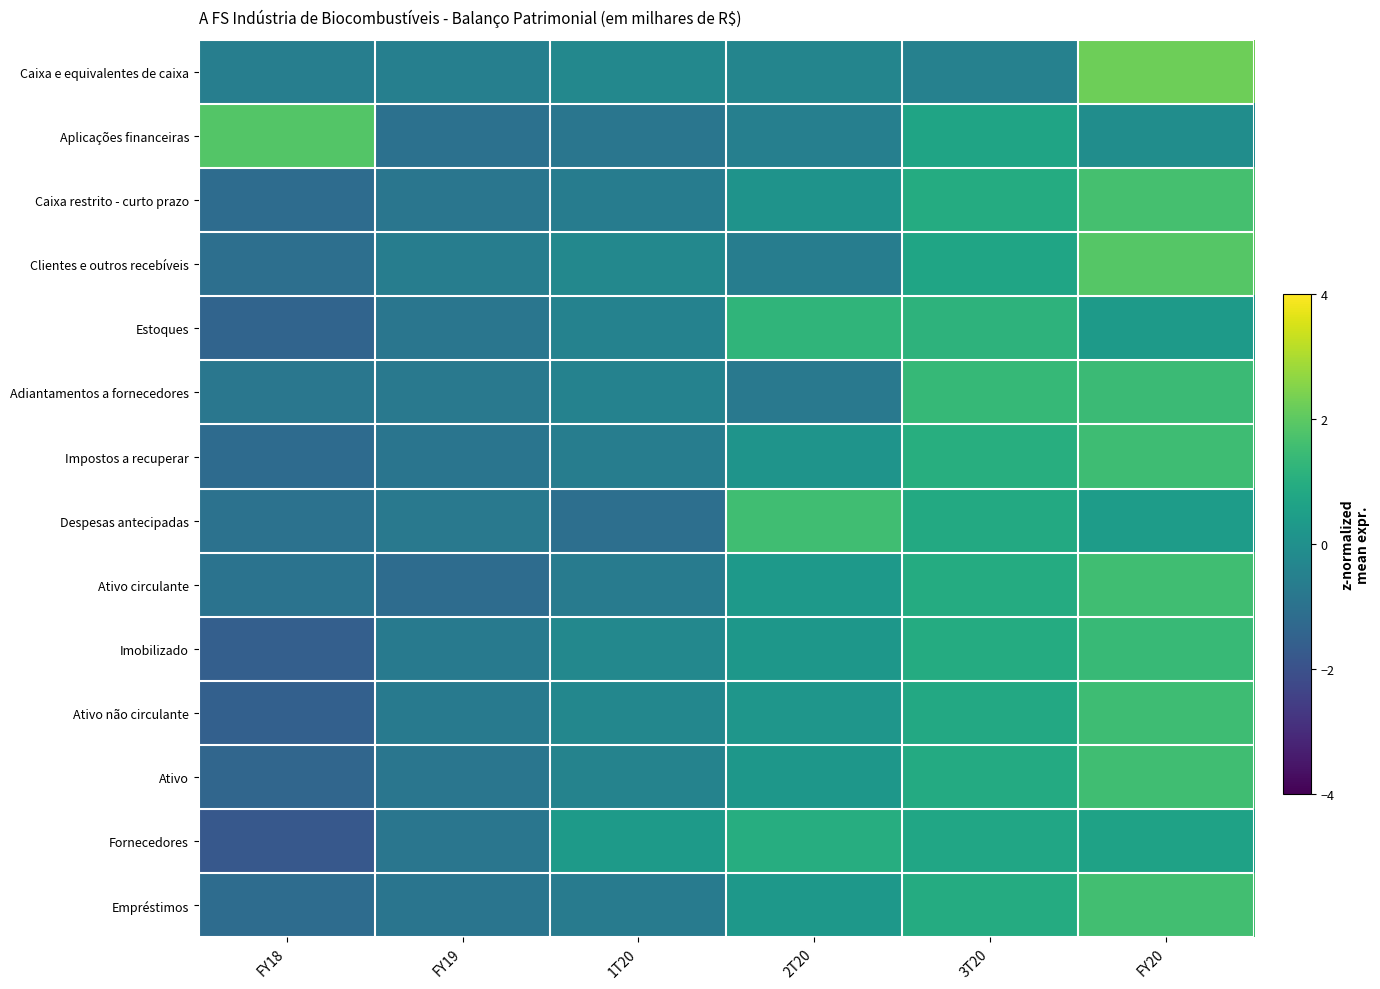

Reading right to left, extract all data points from this chart.

Caixa e equivalentes de caixa: FY20=2.2	3T20=-0.5	2T20=-0.4	1T20=-0.3	FY19=-0.5	FY18=-0.6
Aplicações financeiras: FY20=-0.1	3T20=0.7	2T20=-0.5	1T20=-0.9	FY19=-1.0	FY18=1.9
Caixa restrito - curto prazo: FY20=1.6	3T20=0.9	2T20=0.1	1T20=-0.6	FY19=-0.8	FY18=-1.2
Clientes e outros recebíveis: FY20=1.9	3T20=0.7	2T20=-0.6	1T20=-0.3	FY19=-0.6	FY18=-1.1
Estoques: FY20=0.3	3T20=1.2	2T20=1.2	1T20=-0.5	FY19=-0.9	FY18=-1.4
Adiantamentos a fornecedores: FY20=1.4	3T20=1.4	2T20=-0.8	1T20=-0.5	FY19=-0.8	FY18=-0.8
Impostos a recuperar: FY20=1.5	3T20=1.0	2T20=0.1	1T20=-0.6	FY19=-0.9	FY18=-1.2
Despesas antecipadas: FY20=0.4	3T20=0.9	2T20=1.5	1T20=-1.1	FY19=-0.8	FY18=-1.0
Ativo circulante: FY20=1.5	3T20=0.9	2T20=0.3	1T20=-0.7	FY19=-1.2	FY18=-0.9
Imobilizado: FY20=1.4	3T20=0.9	2T20=0.2	1T20=-0.3	FY19=-0.7	FY18=-1.6
Ativo não circulante: FY20=1.5	3T20=0.8	2T20=0.2	1T20=-0.3	FY19=-0.7	FY18=-1.5
Ativo: FY20=1.5	3T20=0.9	2T20=0.2	1T20=-0.4	FY19=-0.9	FY18=-1.4
Fornecedores: FY20=0.6	3T20=0.7	2T20=1.0	1T20=0.4	FY19=-0.9	FY18=-1.8
Empréstimos: FY20=1.6	3T20=0.9	2T20=0.3	1T20=-0.7	FY19=-0.9	FY18=-1.2